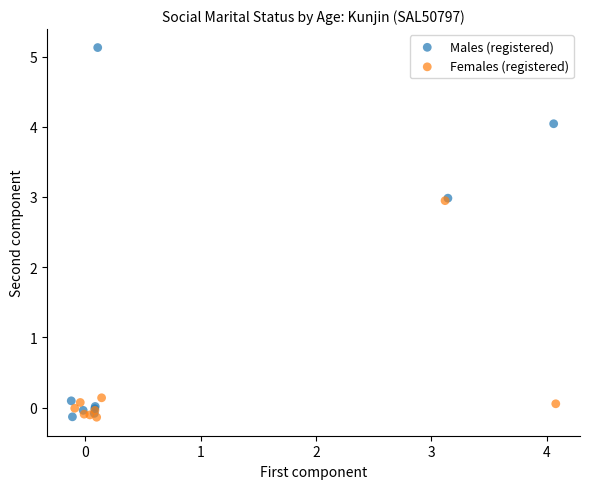

Which series contains the highest Y value?

Males (registered)